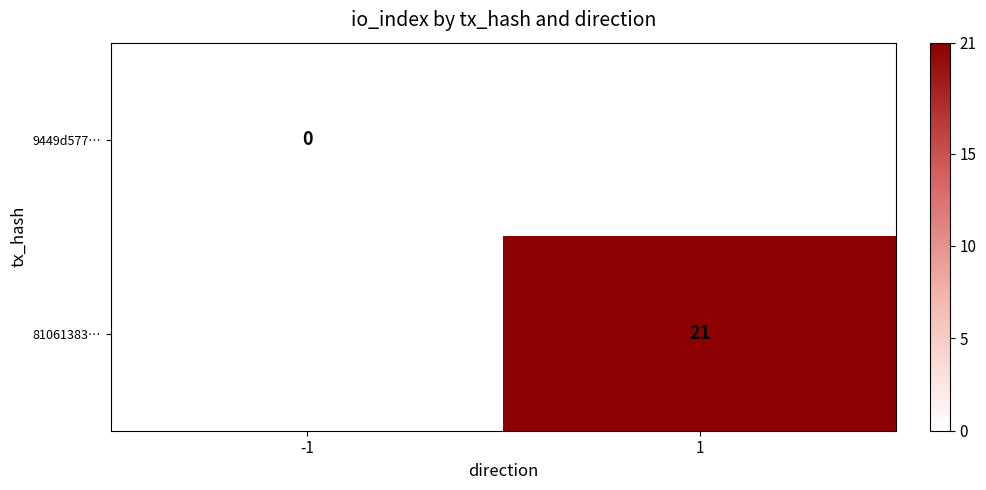

Rank the categories by 9449d577… value from highest to lowest.

-1, 1